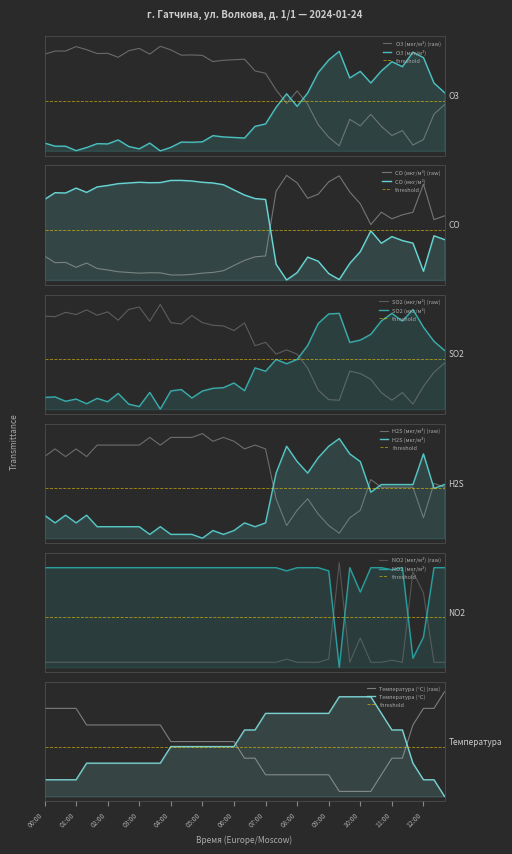

True or false: Температура (°C) has more than 1 points higher than both neighbors.

False